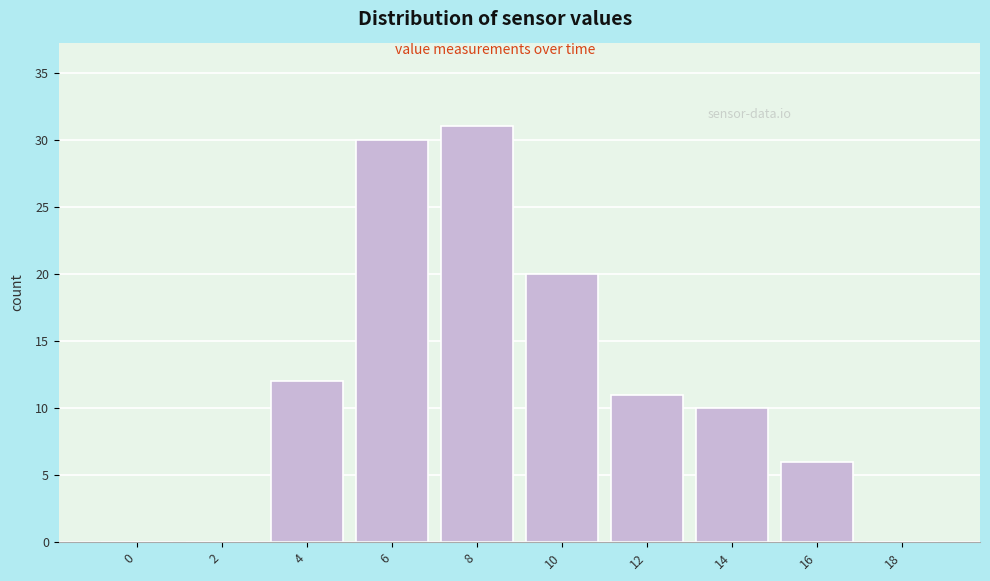

Reading left to right, transcribe all the data shown in this chart.

0=0	2=0	4=12	6=30	8=31	10=20	12=11	14=10	16=6	18=0